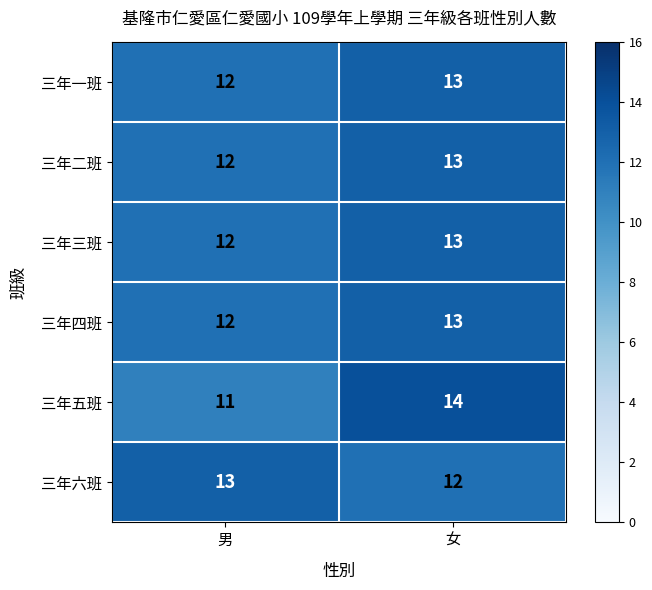

What is the total value across all series at 男?

72